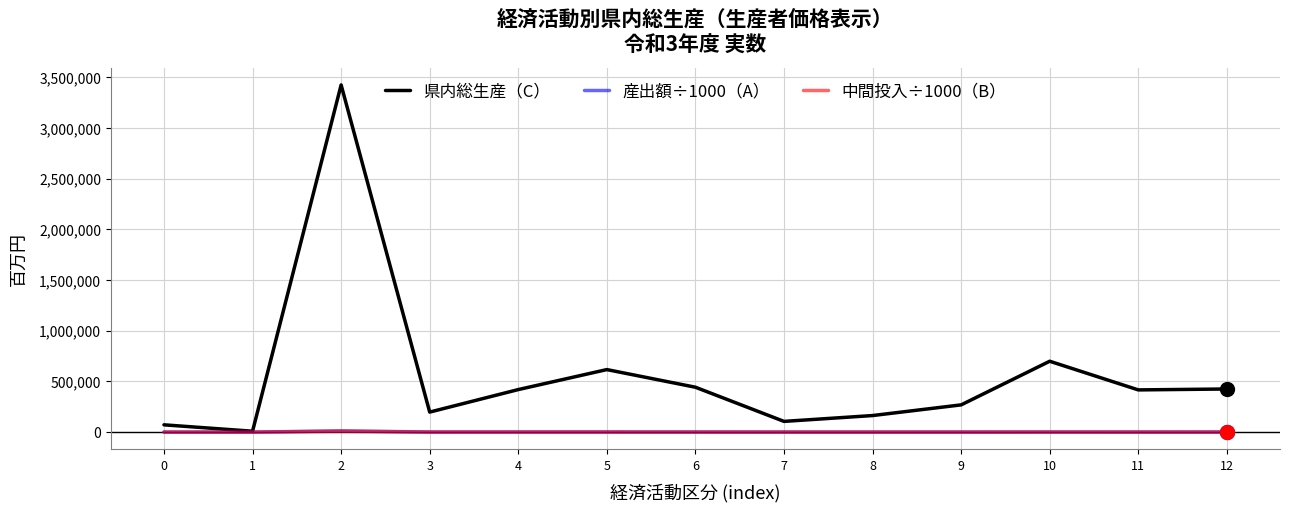

Which series has the largest total across all categories?

県内総生産（C）